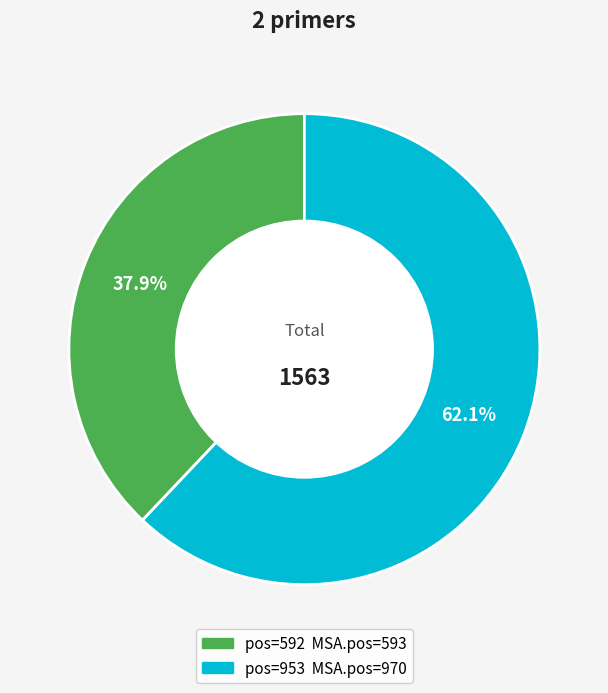

Is there a majority slice in this chart?

Yes